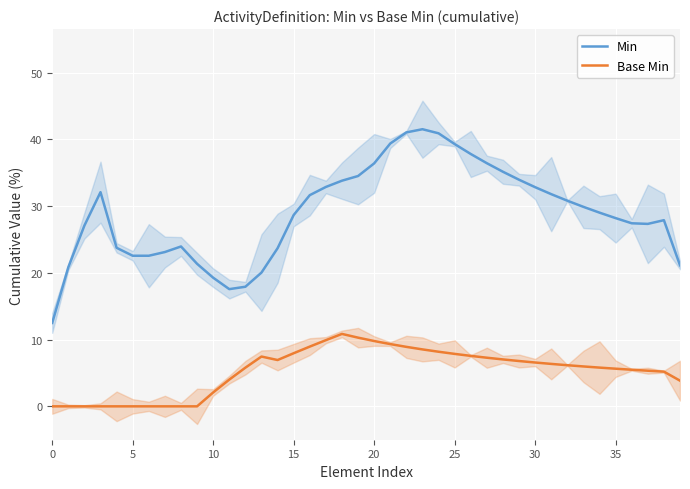

True or false: Base Min and Min intersect in this chart.

False